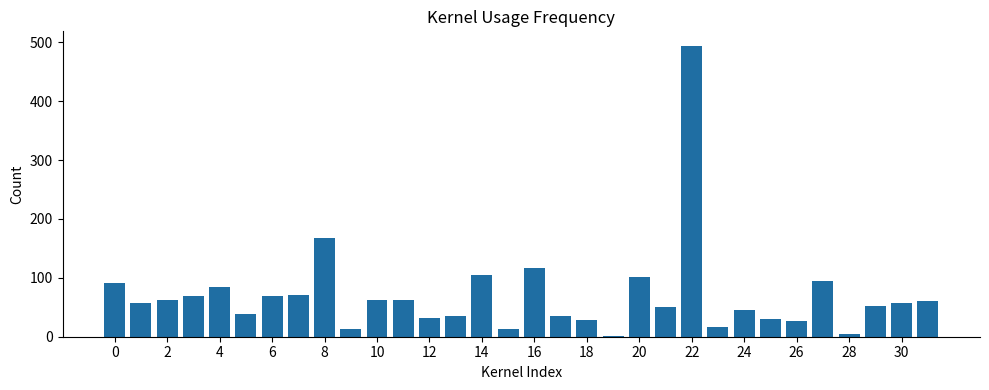

Count the number of categories in the chart.

32